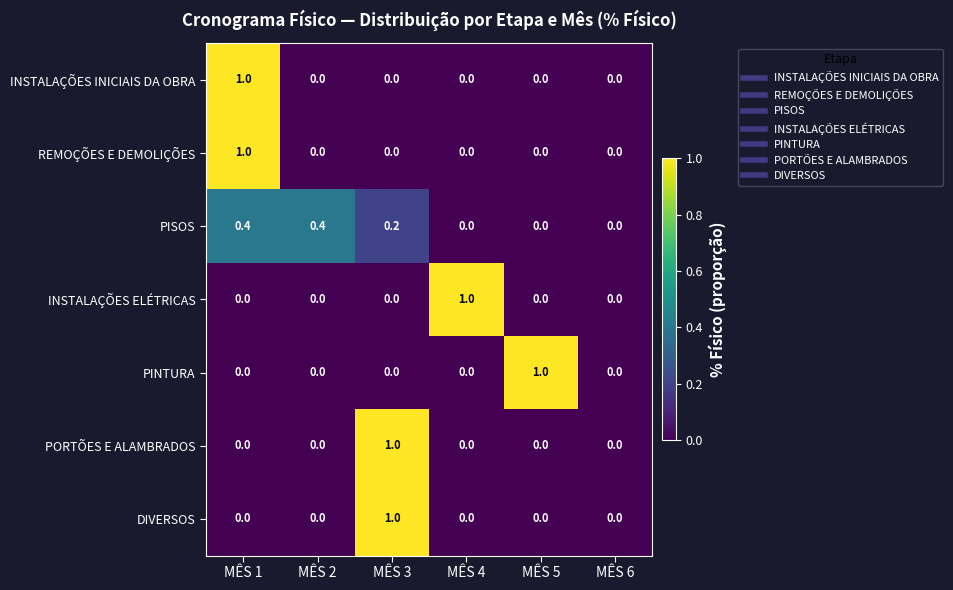

What is the sum of all INSTALAÇÕES INICIAIS DA OBRA values?

1.0